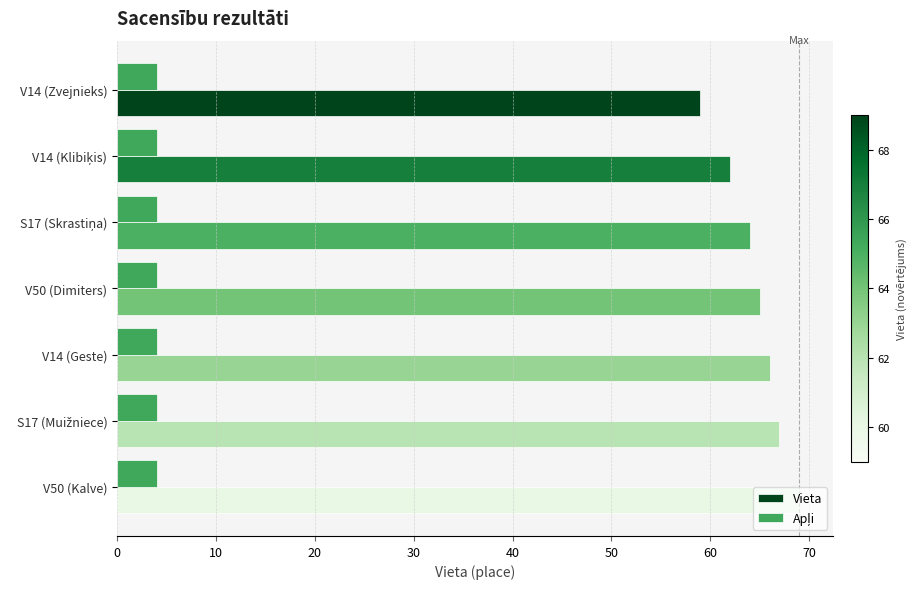

Is it true that Vieta equals 37 at V50 (Dimiters)?

False